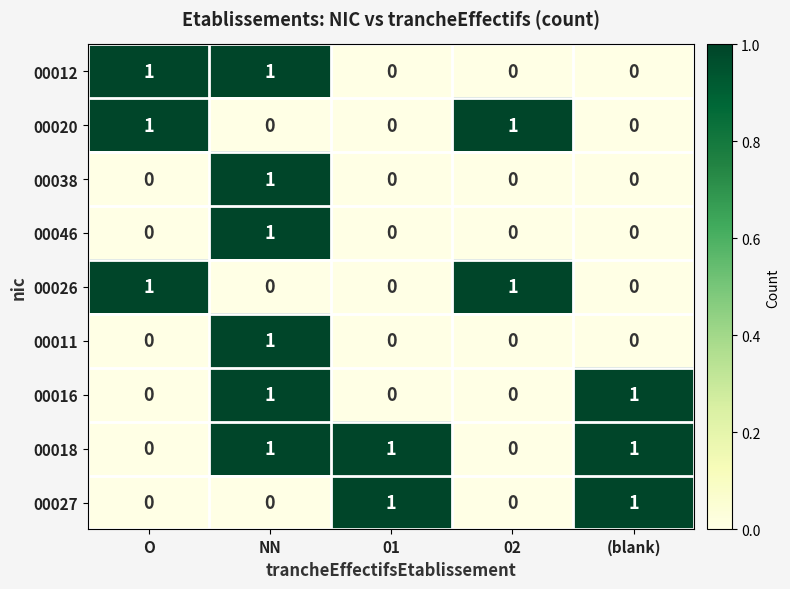

How many 00026 values are between 0 and 1?

5